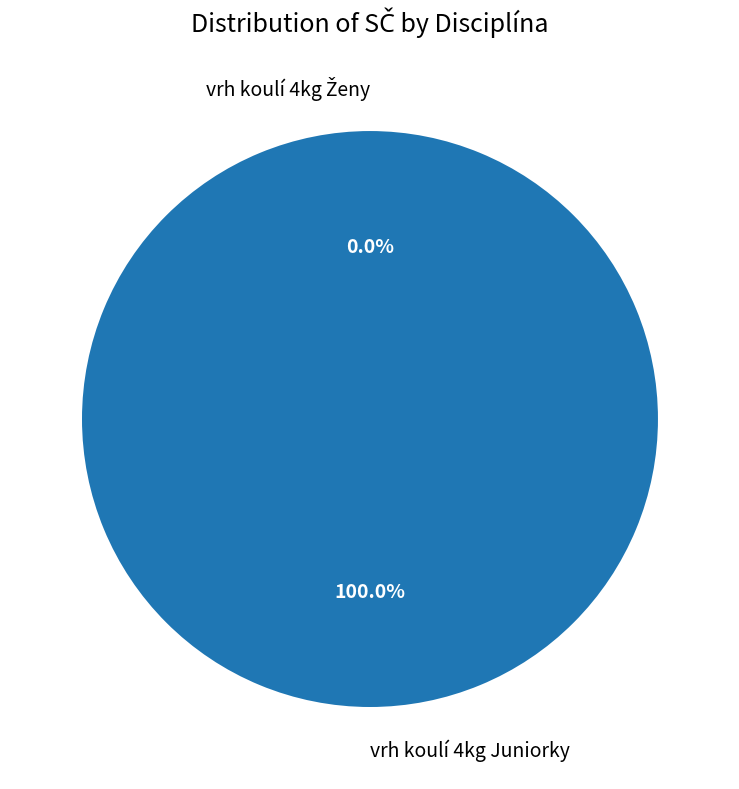

Which category has the biggest portion of the pie?

vrh koulí 4kg Juniorky